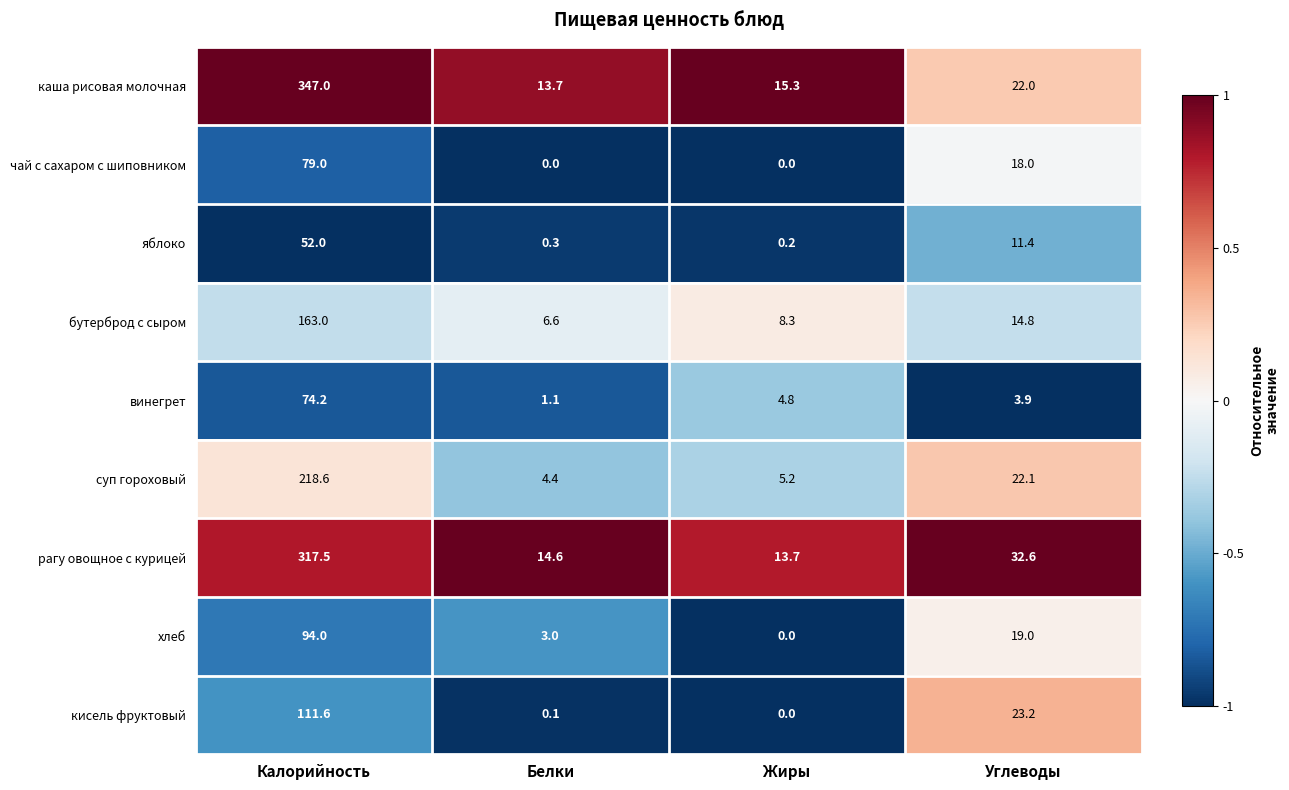

Count the чай с сахаром с шиповником values in the range 0 to 79.

4